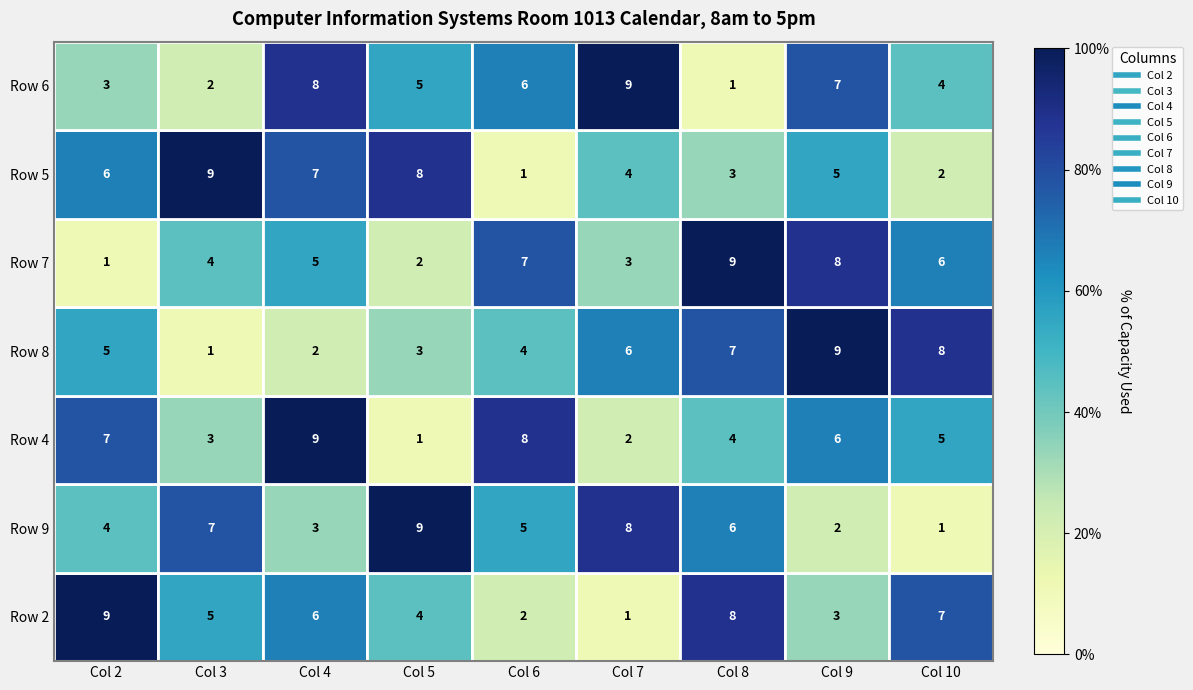

What is the difference between the maximum and minimum values in the Row 9 series?

8